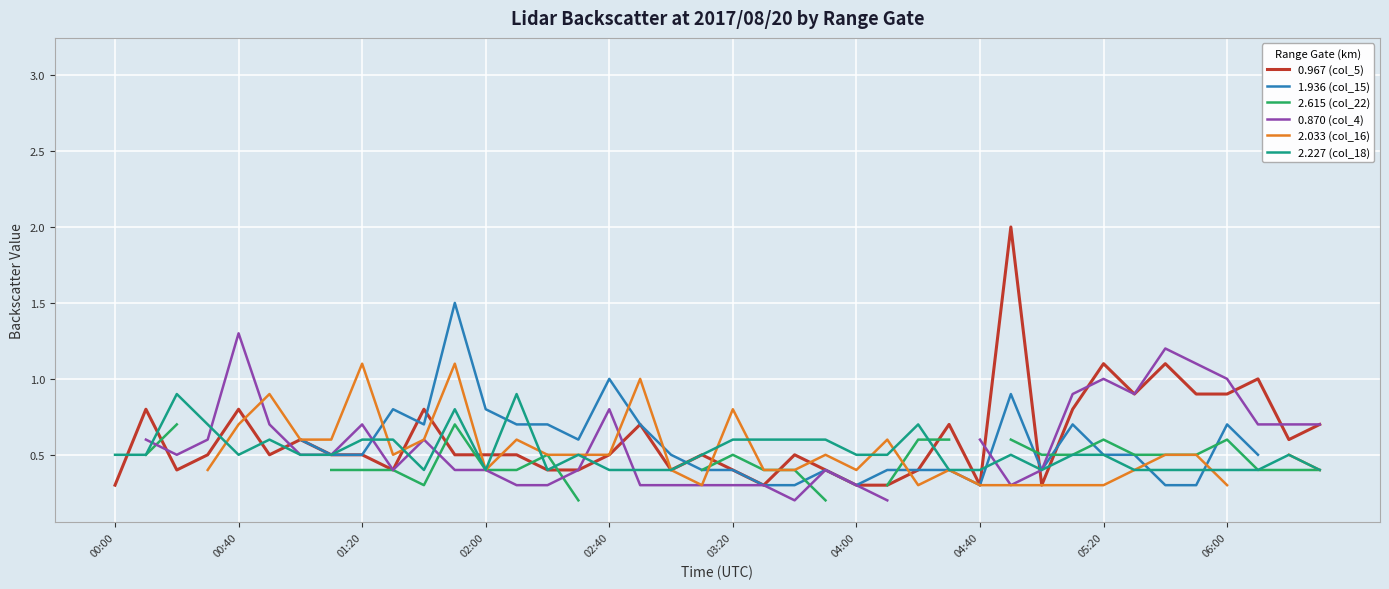

What is the lowest value of the 2.227 (col_18) series?

0.4